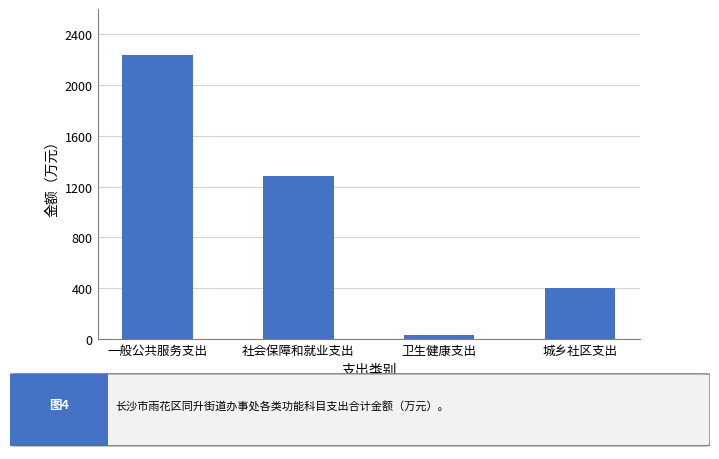

True or false: the data shows 28.0 at 卫生健康支出.

True